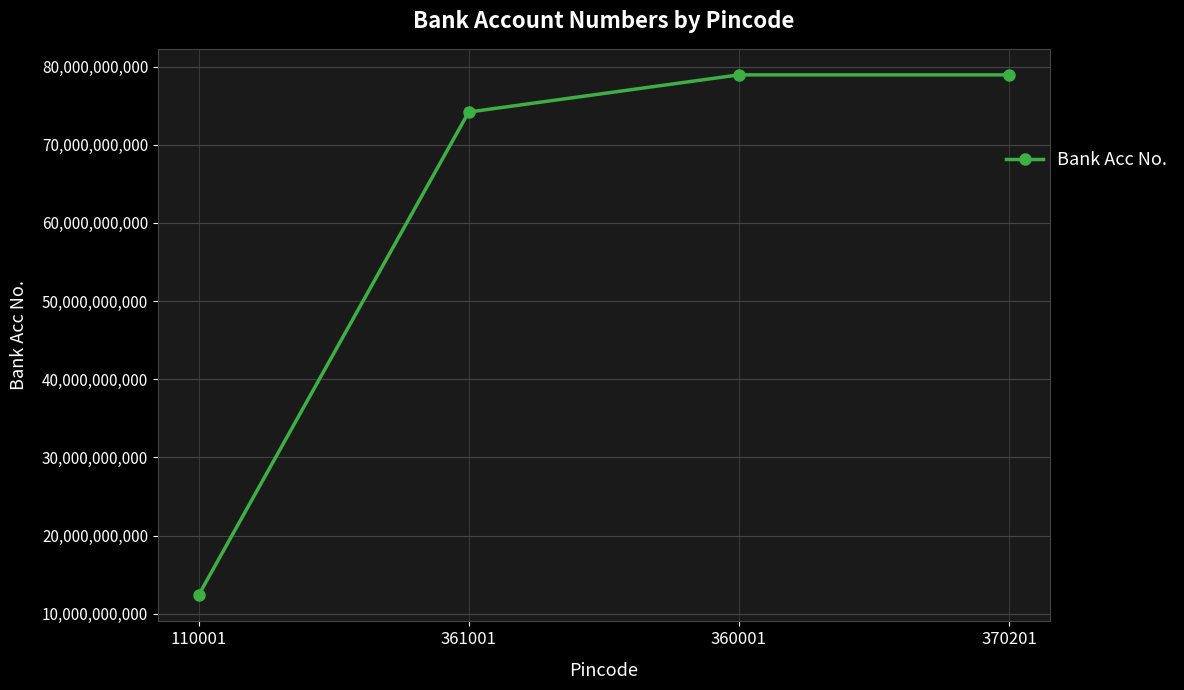

What is the sum of all values?

244422200402